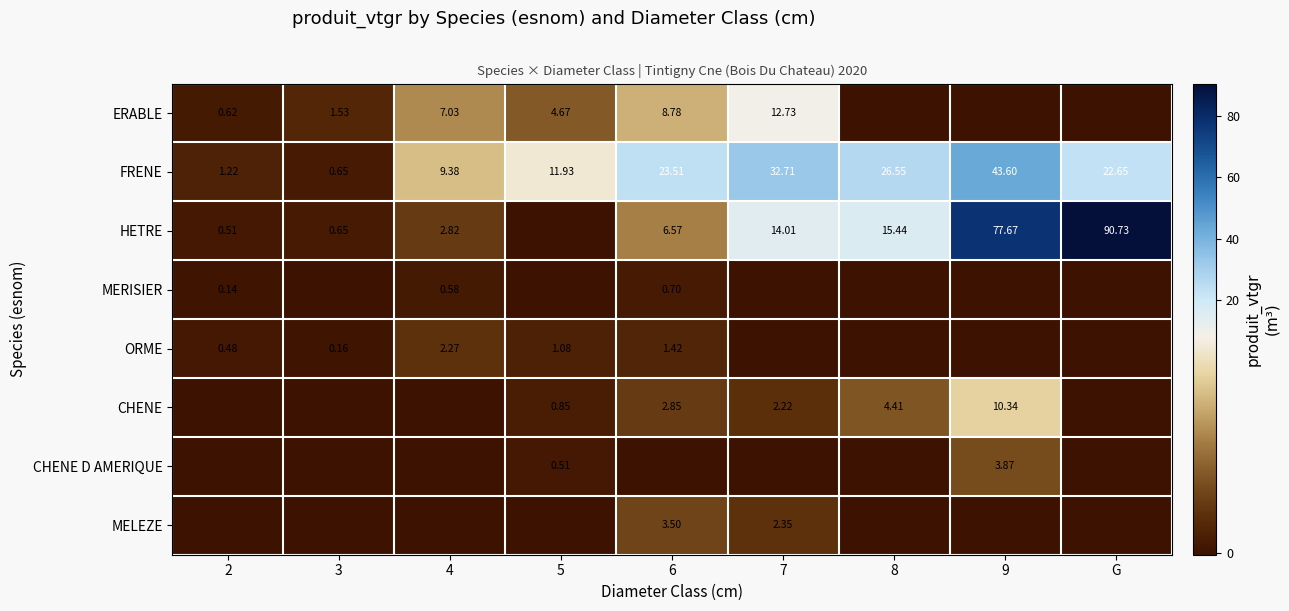

How many data points in ERABLE are less than 1?

4